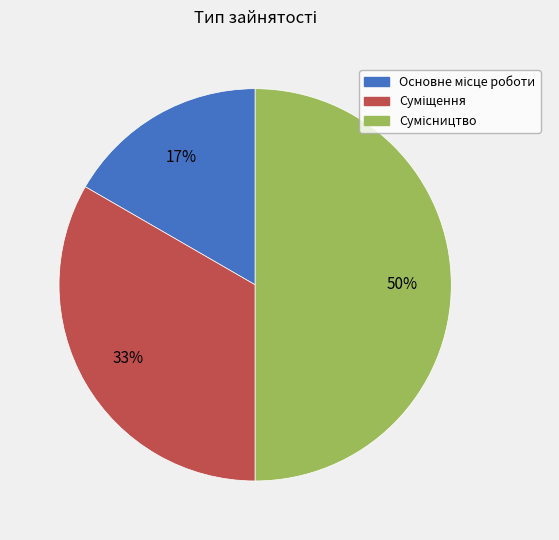

To the nearest percent, what is the average slice percentage?

33%